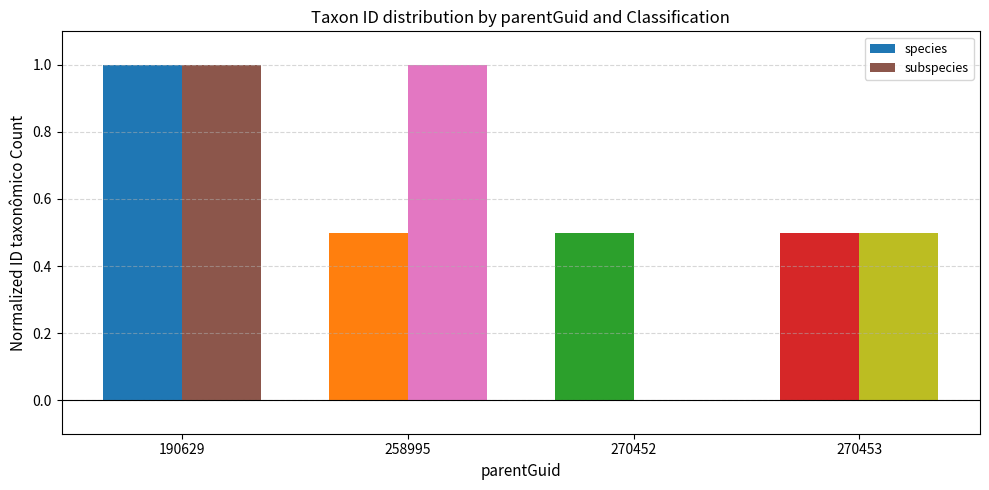

Reading left to right, list all the values displayed in this chart.

species: 1.0	0.5	0.5	0.5
subspecies: 1.0	1.0	0.0	0.5